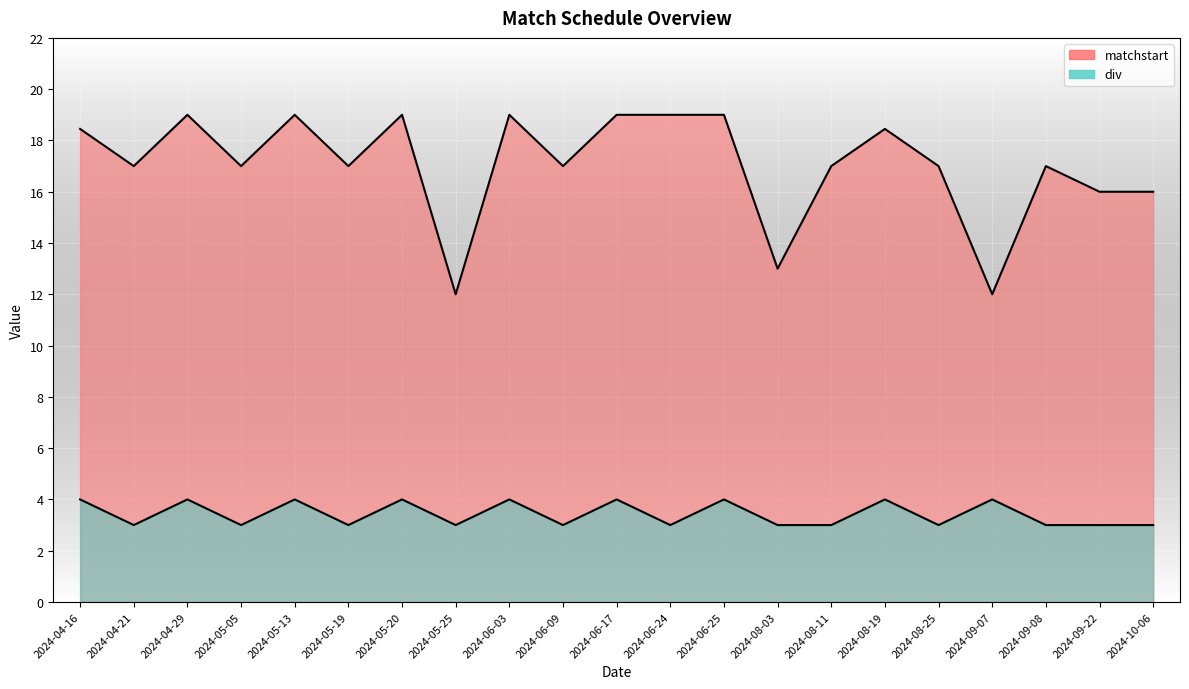

At which label does matchstart reach its peak?

2024-04-29